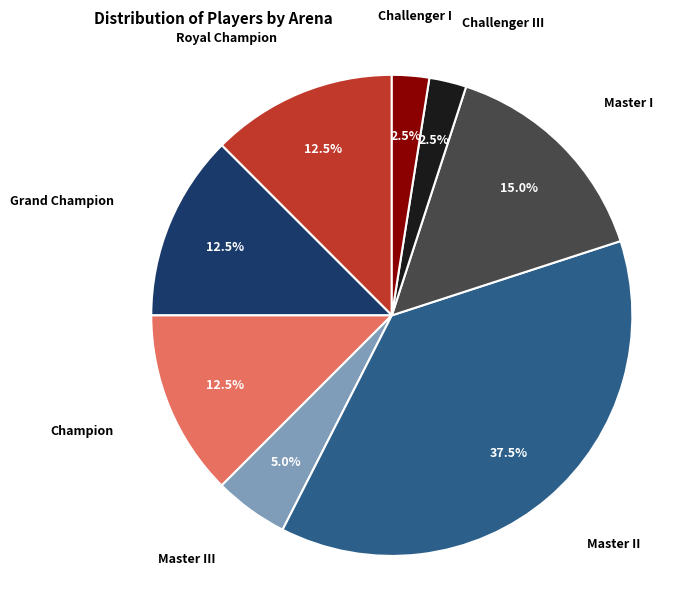

Which slice is the largest?

Master II